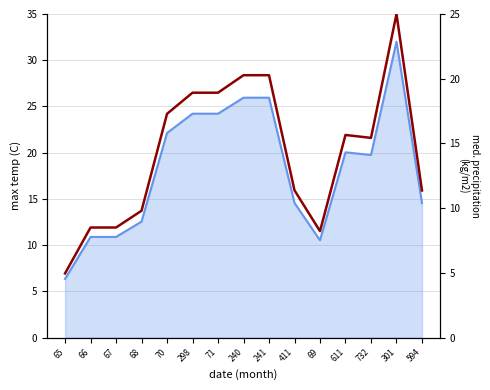

List the labels in order of value, smallest first.

65, 69, 66, 67, 68, 594, 411, 732, 611, 70, 298, 71, 240, 241, 301